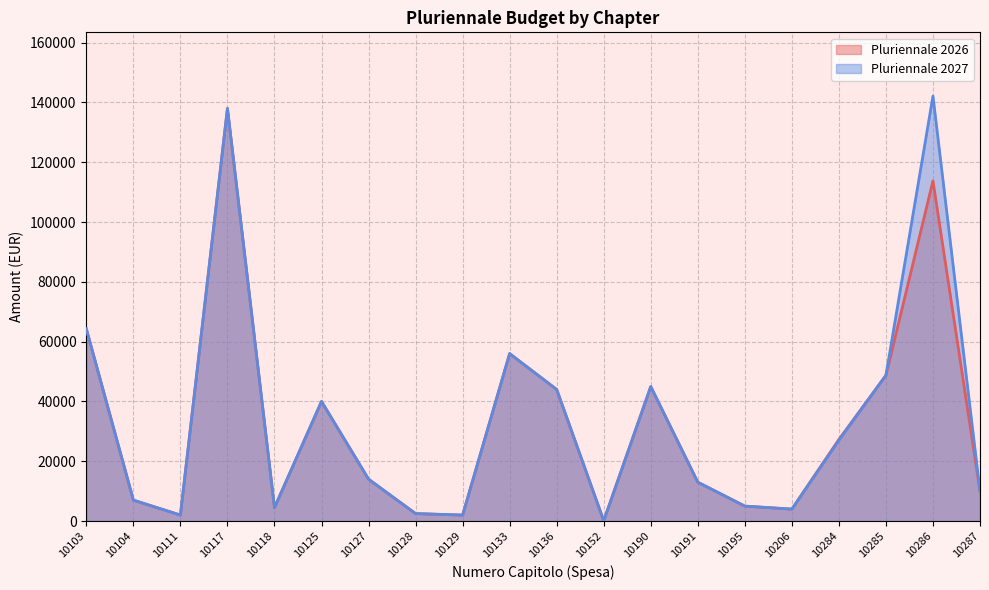

Is the value of Pluriennale 2026 at 10136 greater than the value of Pluriennale 2027 at 10111?

Yes